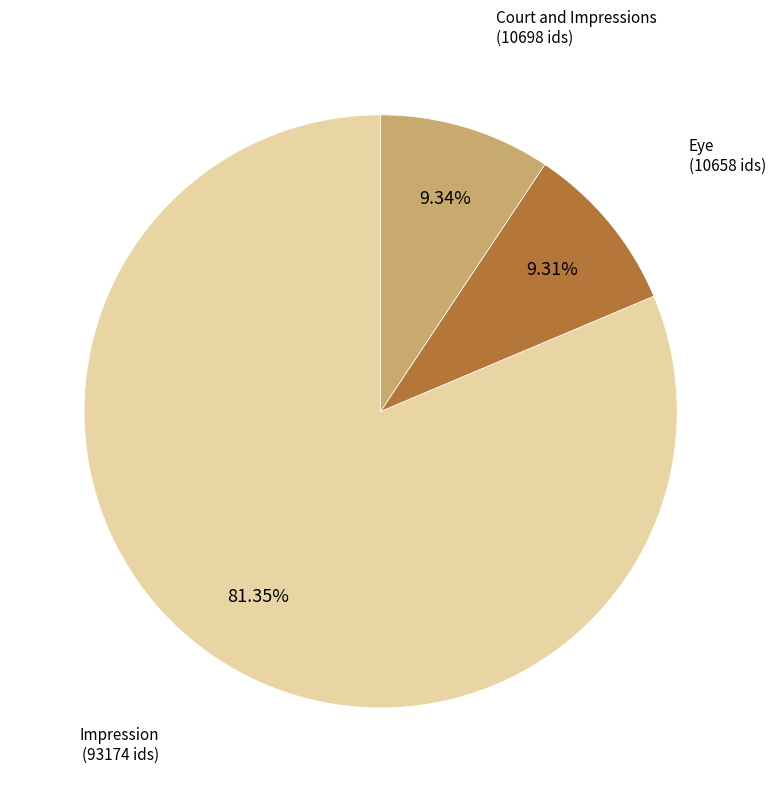

To the nearest percent, what is the average slice percentage?

33%